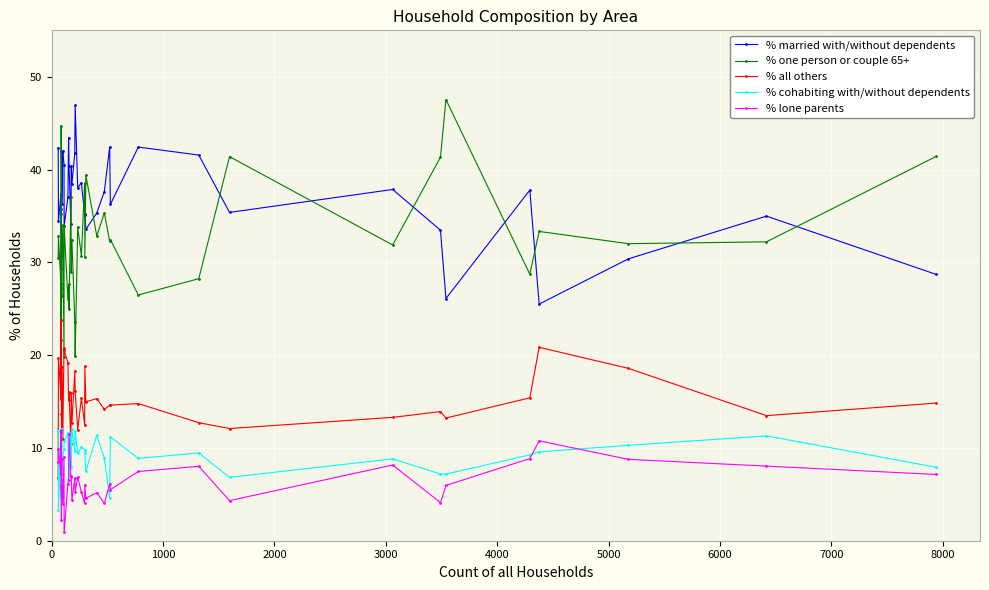

The % one person or couple 65+ series shows 52.3 at 38. True or false?

False